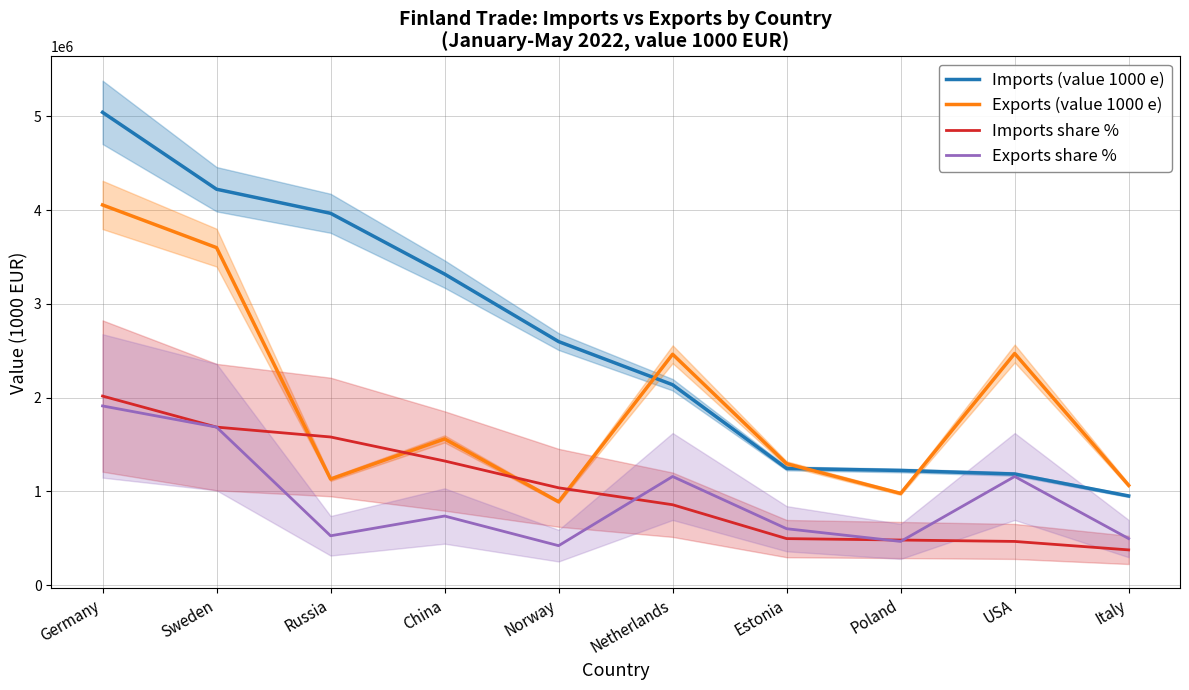

Between Russia and Norway, which series saw the biggest shift?

Imports (value 1000 e)